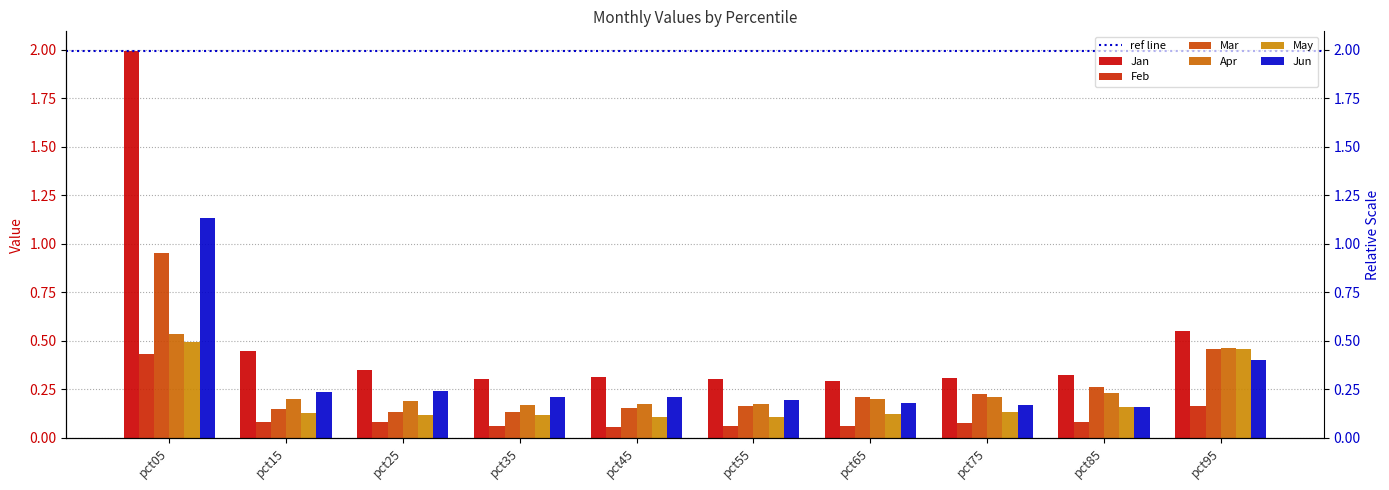

At which label is May closest to 0?

pct45